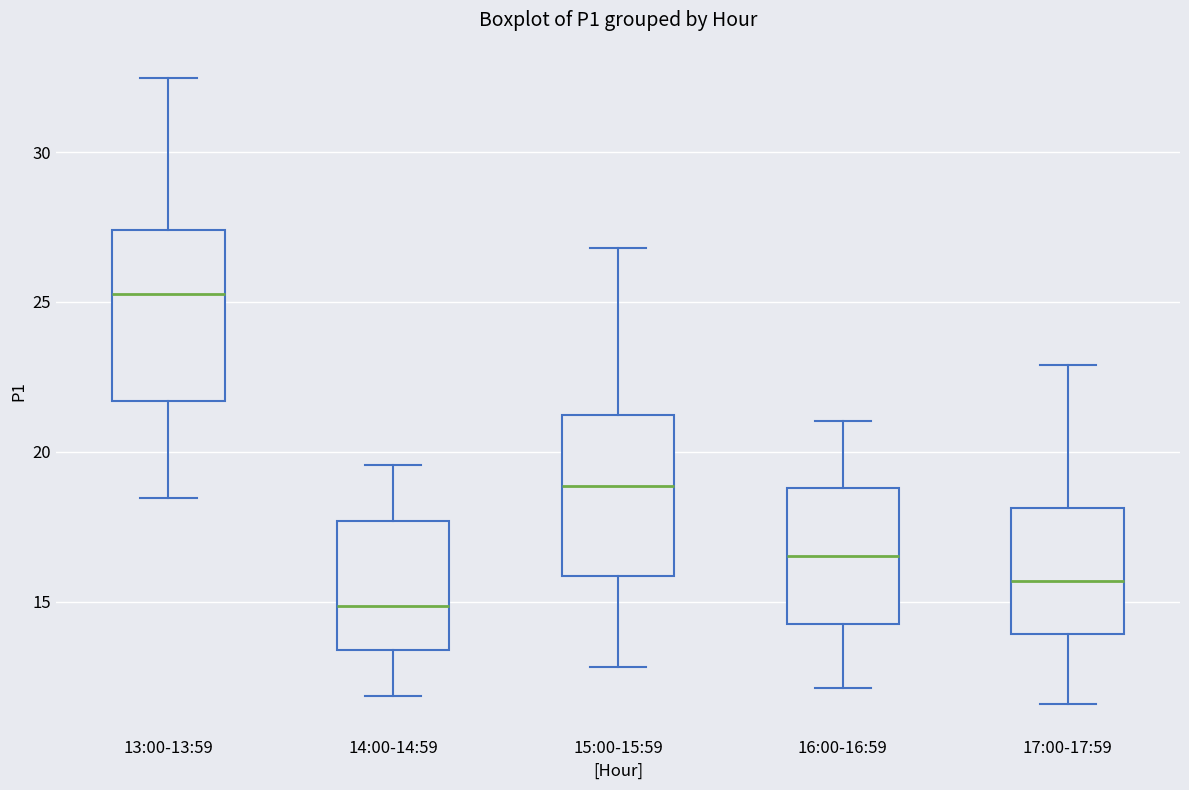

Where does the upper whisker of the box for 16:00-16:59 end on the y-axis? The values are not printed on the chart, so give them approximately, as read against the axis.

21.0